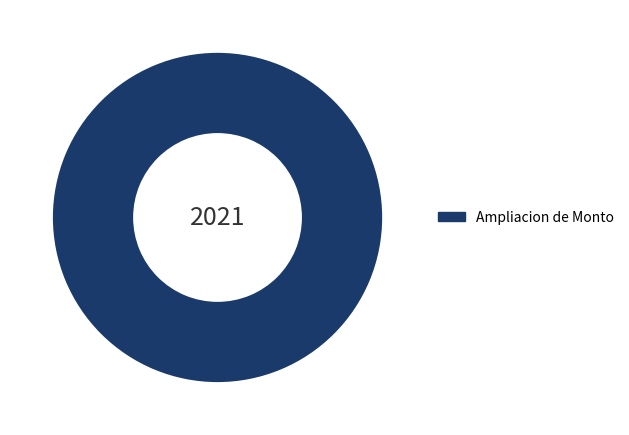

The Ampliacion de Monto slice represents 91% of the pie. True or false?

False